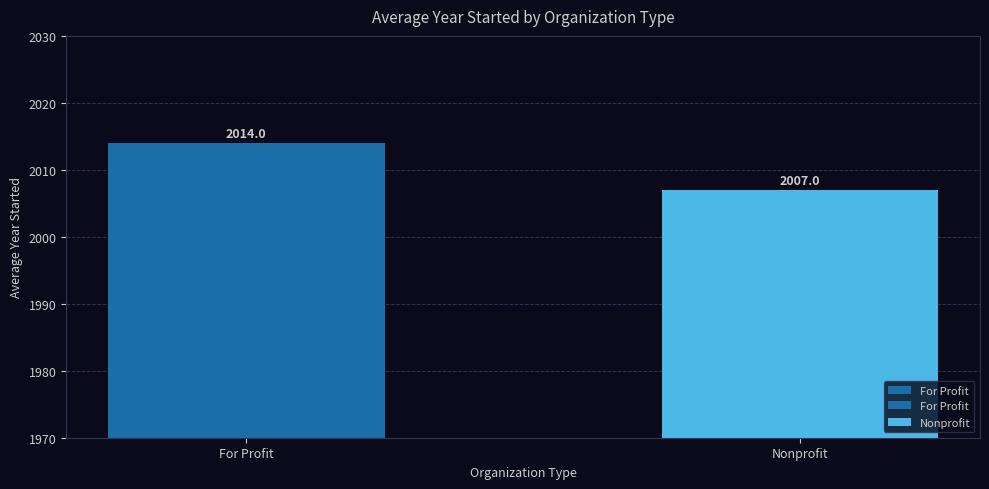

Reading left to right, transcribe all the data shown in this chart.

2014	2007